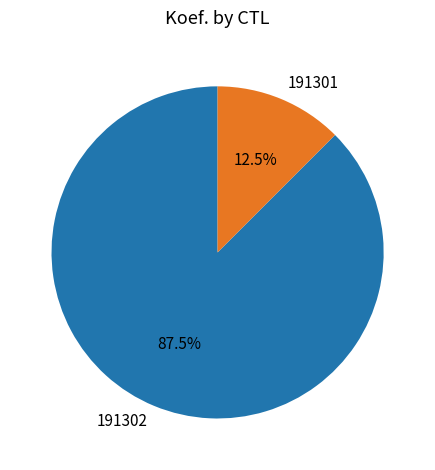

What is the majority slice?

191302